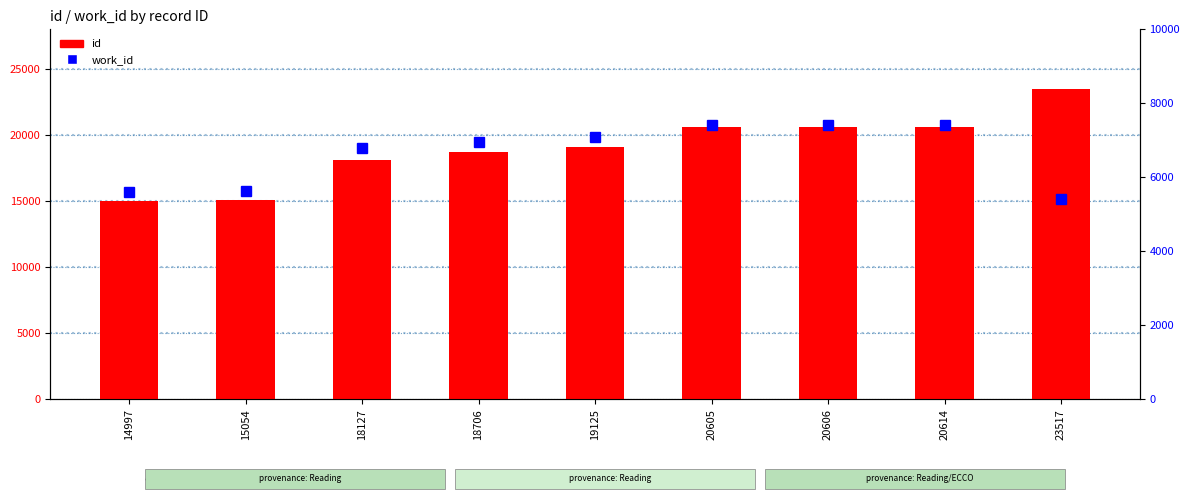

List the series in order of their overall mean, lowest first.

work_id, id